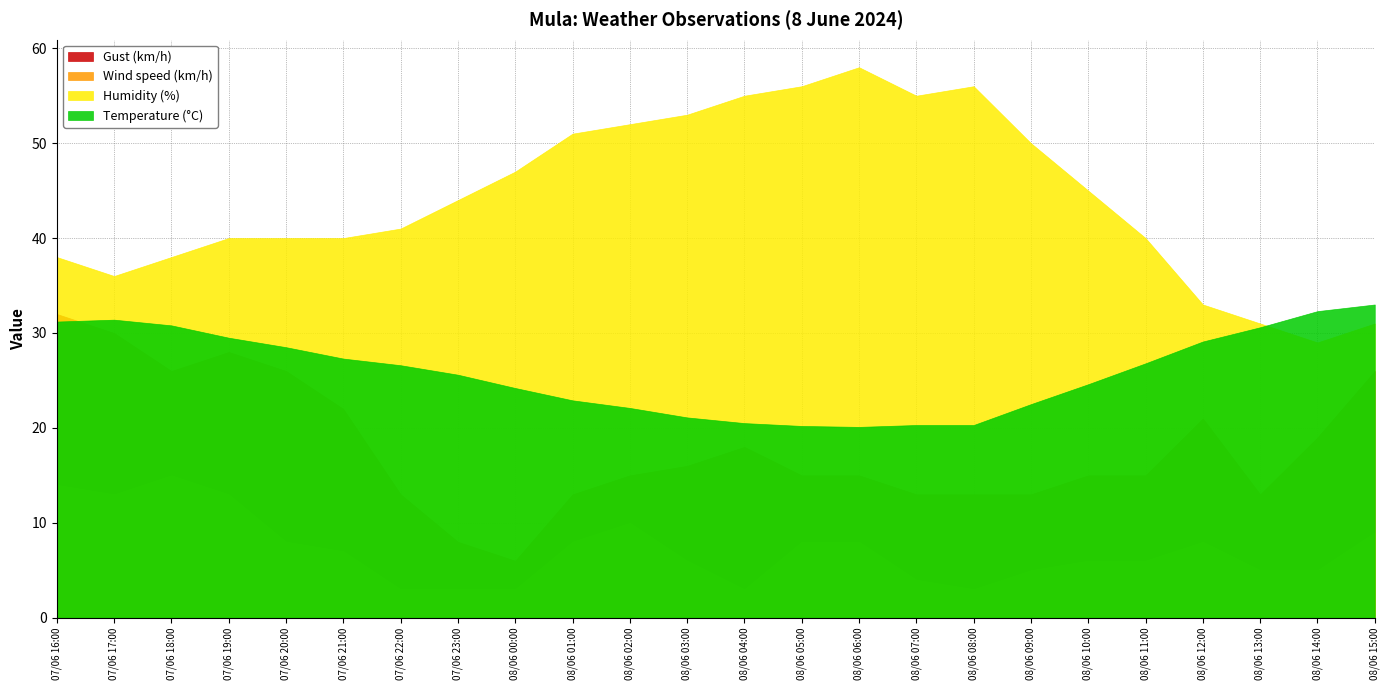

True or false: Wind speed (km/h) has more than 1 interior local peaks.

True